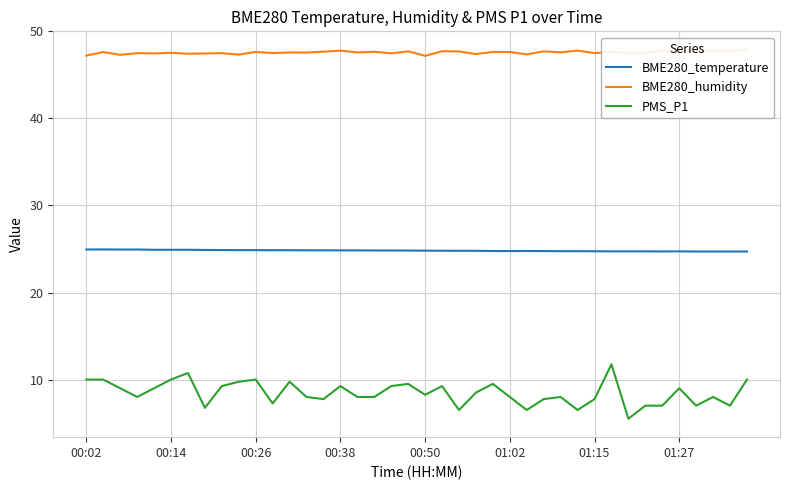

The value of PMS_P1 at 00:14 is 10.0. True or false?

True